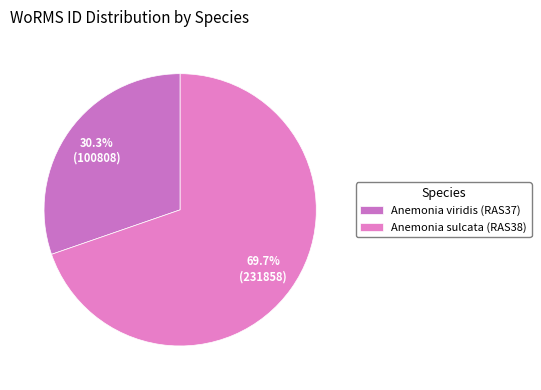

Which category accounts for the majority?

Anemonia sulcata (RAS38)